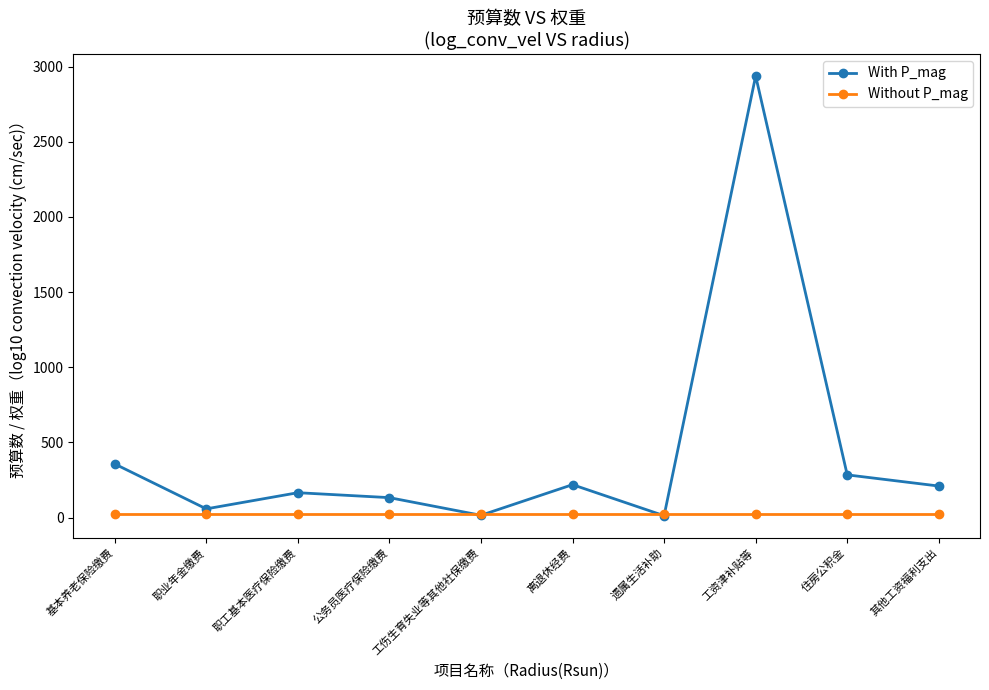

At which category does the chart reach its peak across all series?

工资津补贴等